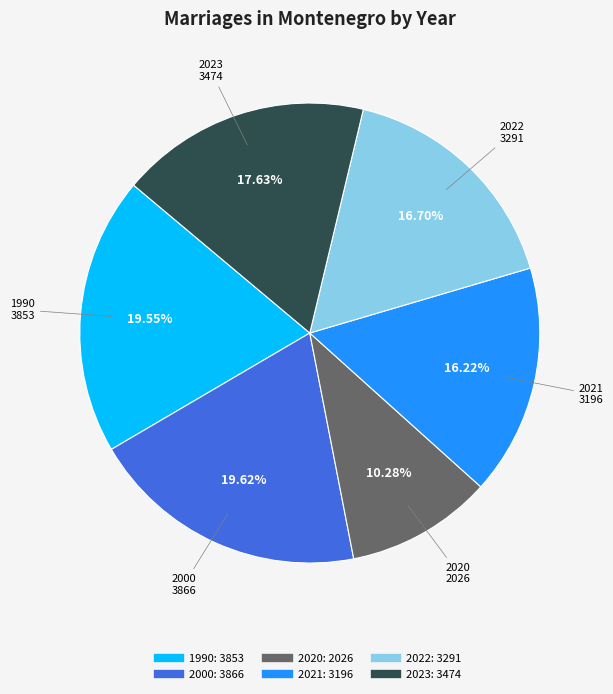

What percentage do 1990 and 2020 together represent?

29.8%